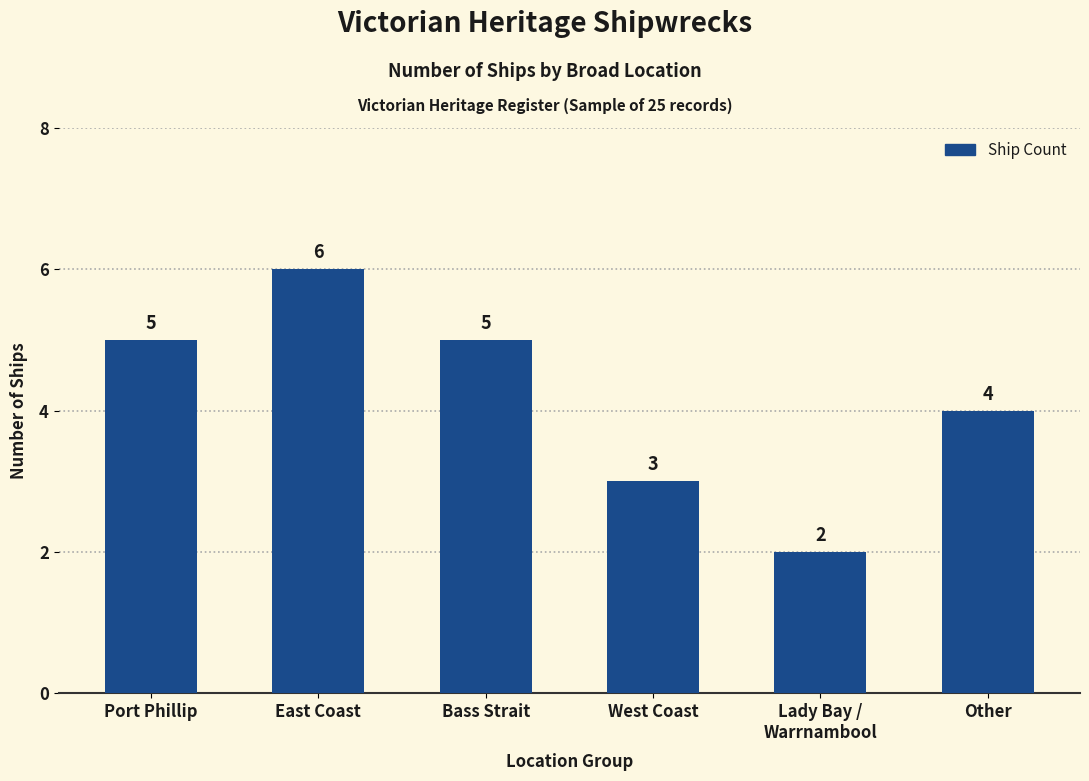

What is the ratio of the value at Port Phillip to the value at Bass Strait?

1.0